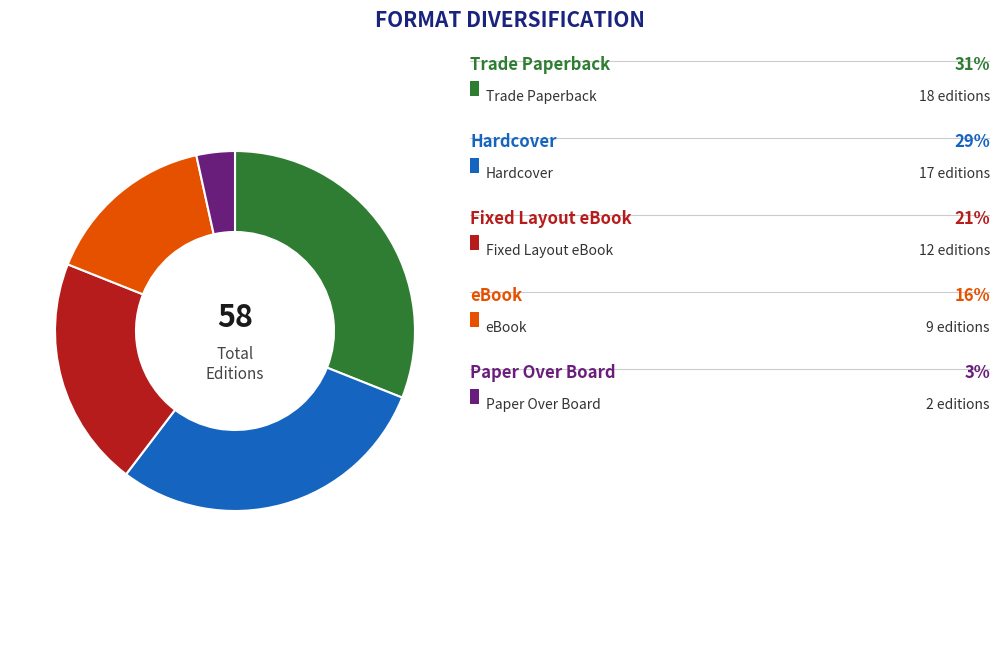

Is there any slice that represents more than half of the pie?

No